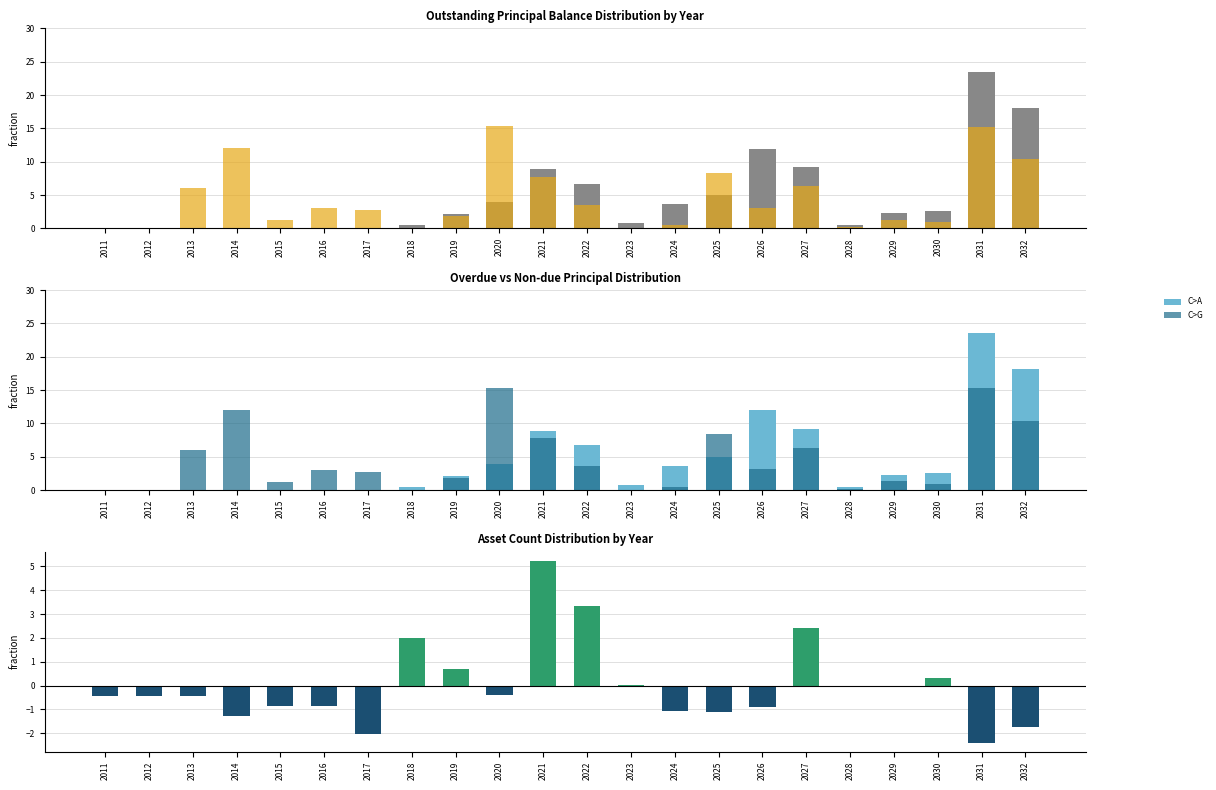

What is the greatest value displayed?

23.5